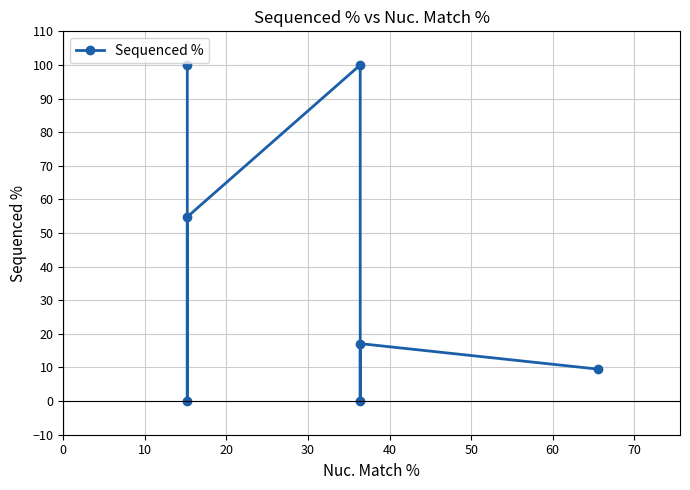

What is the maximum value shown in the chart?

100.0